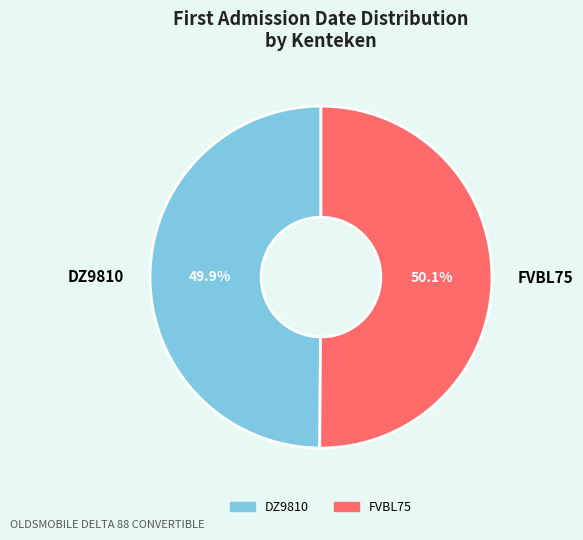

To the nearest percent, what is the average slice percentage?

50%